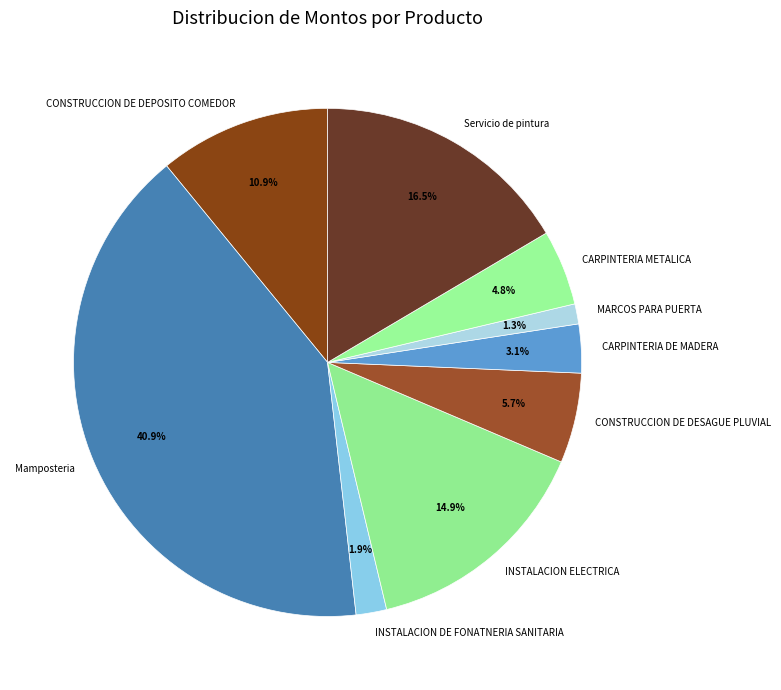

Count the number of slices in the pie.

9